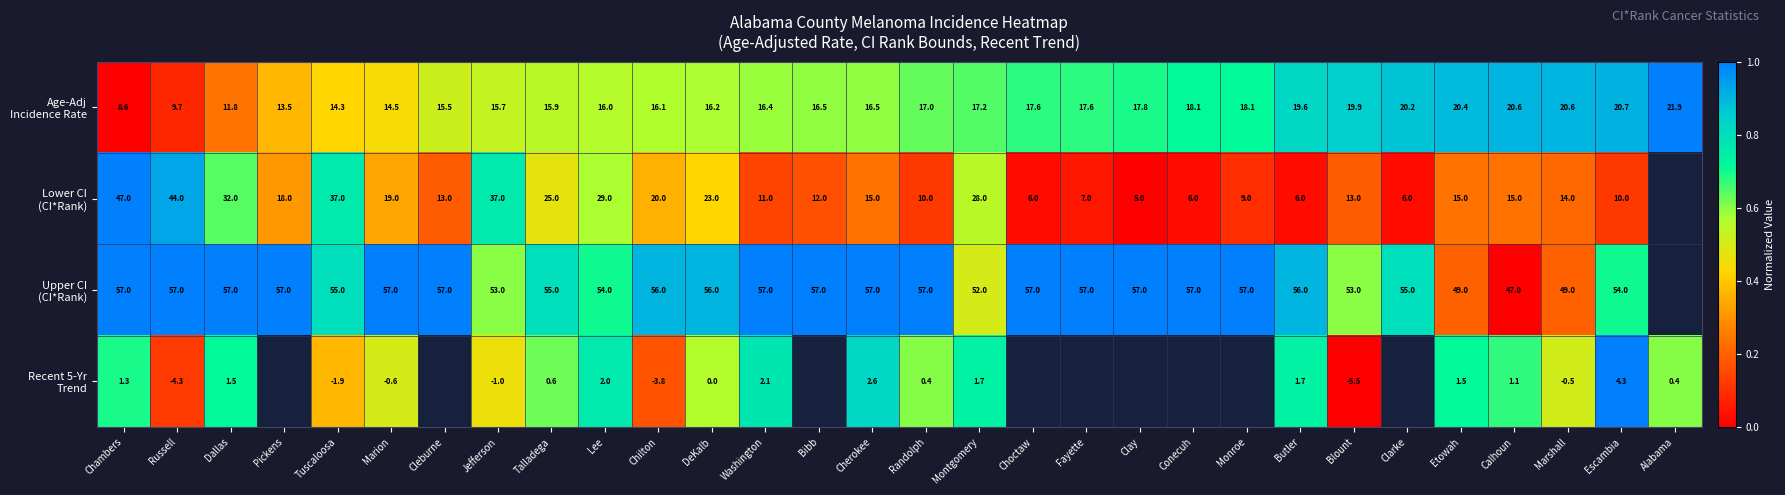

What is the total value across all series at Calhoun?

83.7